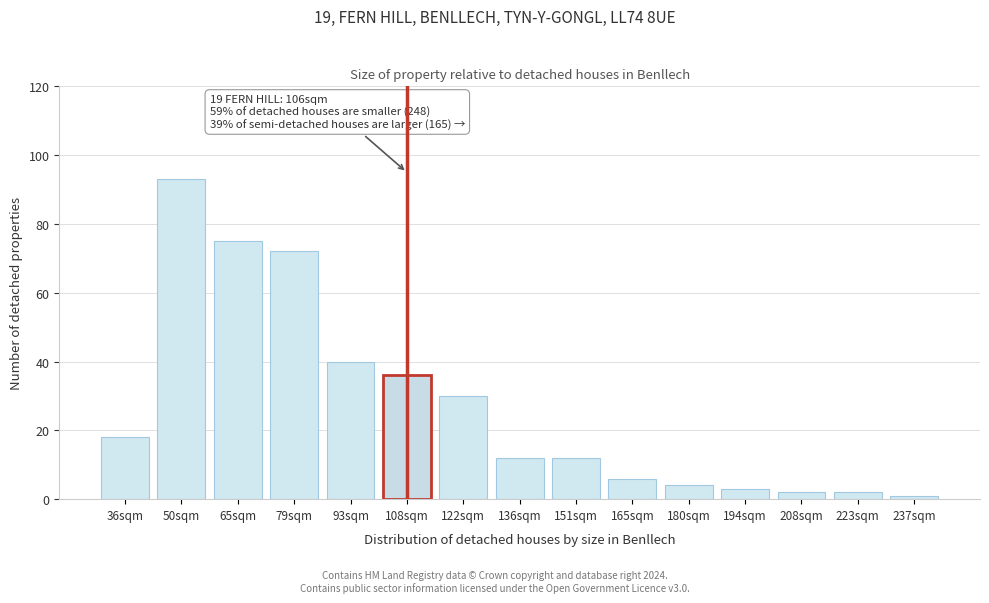

Reading left to right, list all the values displayed in this chart.

36sqm=18	50sqm=93	65sqm=75	79sqm=72	93sqm=40	108sqm=36	122sqm=30	136sqm=12	151sqm=12	165sqm=6	180sqm=4	194sqm=3	208sqm=2	223sqm=2	237sqm=1